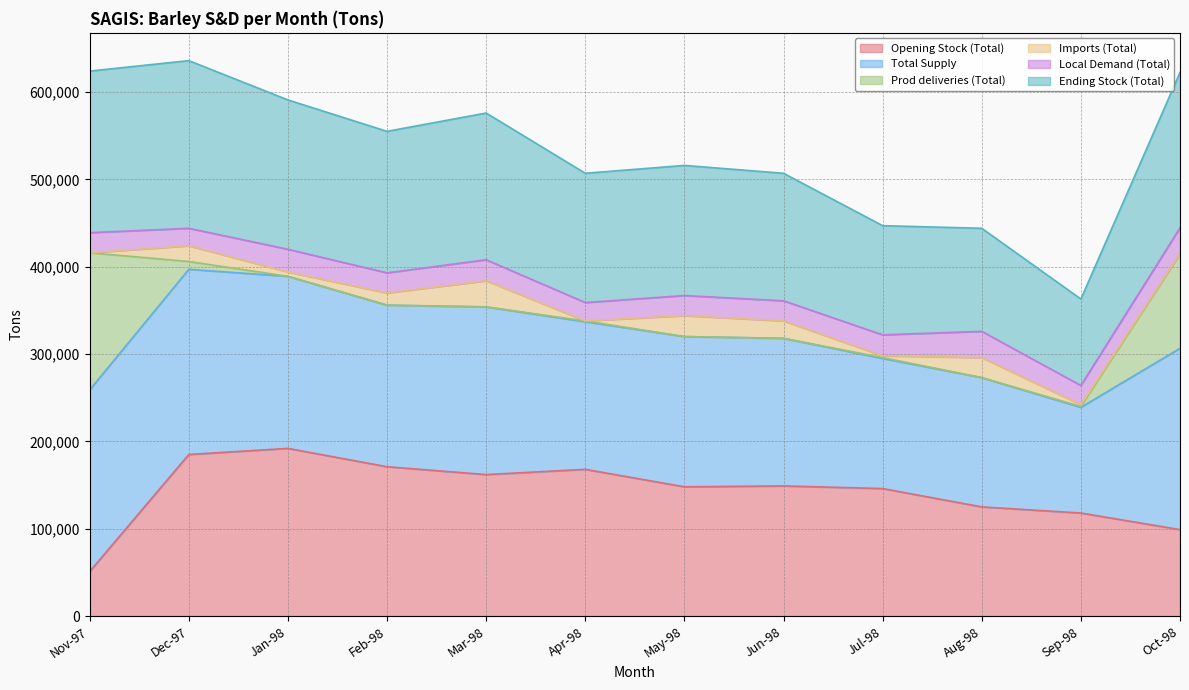

In Opening Stock (Total), how many points are higher than both neighbors (excluding endpoints)?

3